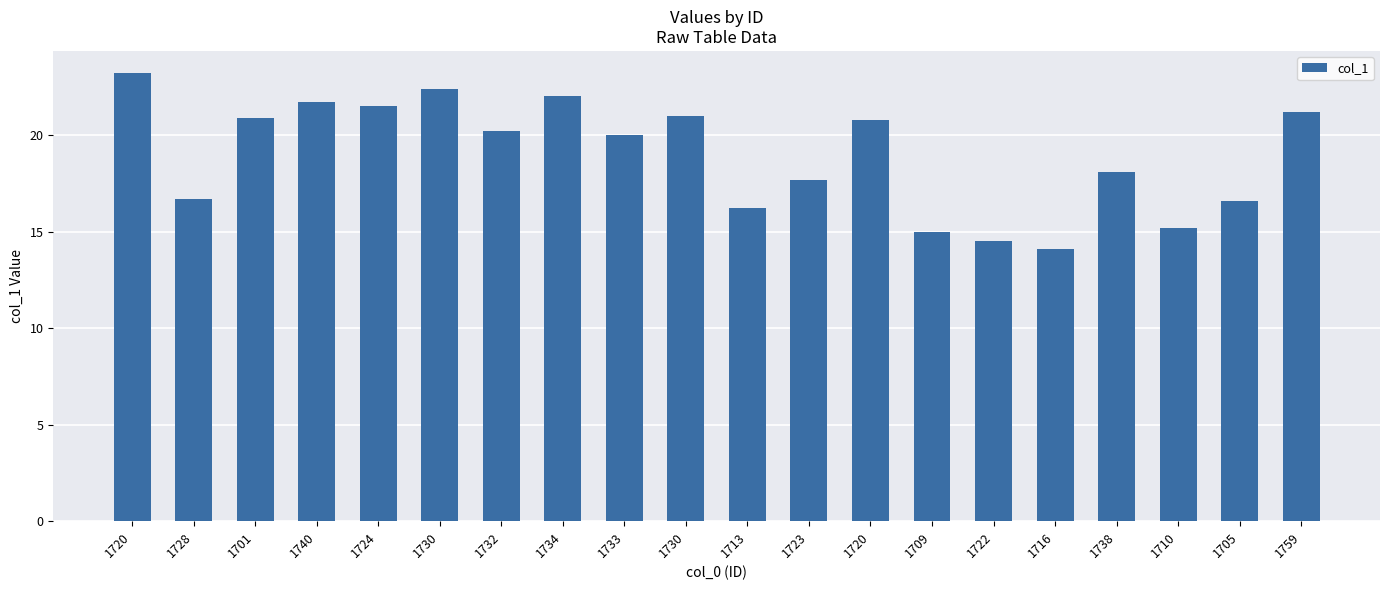

How many bars are there in total?

20